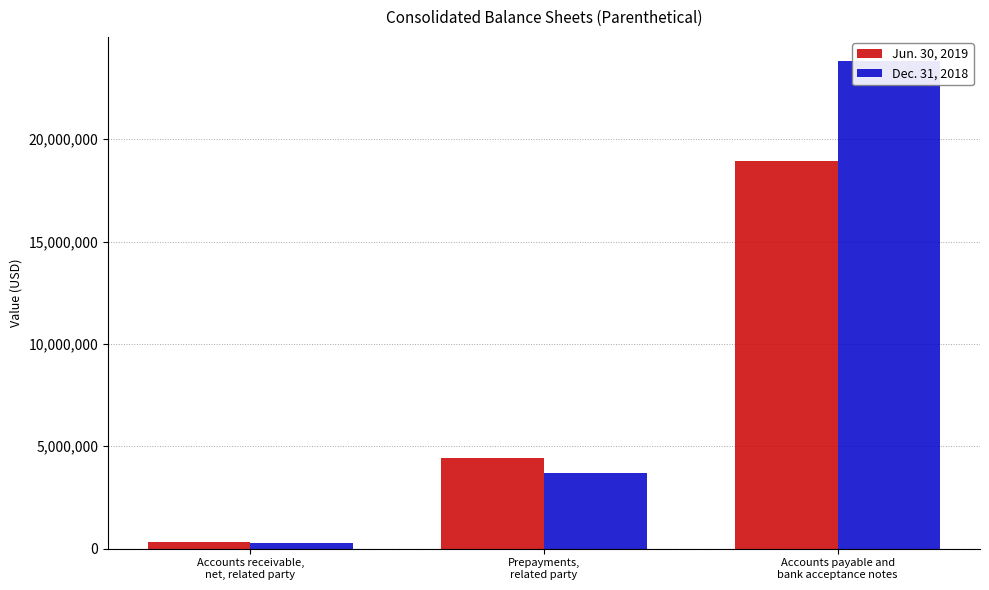

What are all the series names shown in the legend?

Jun. 30, 2019, Dec. 31, 2018